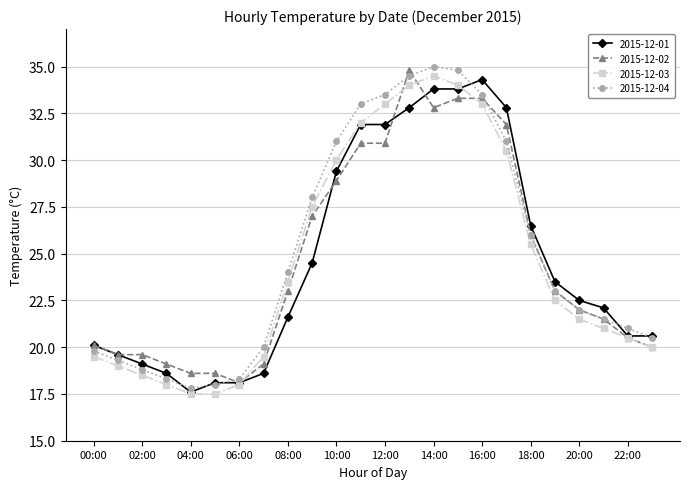

True or false: 2015-12-01 has more than 0 points higher than both neighbors.

True